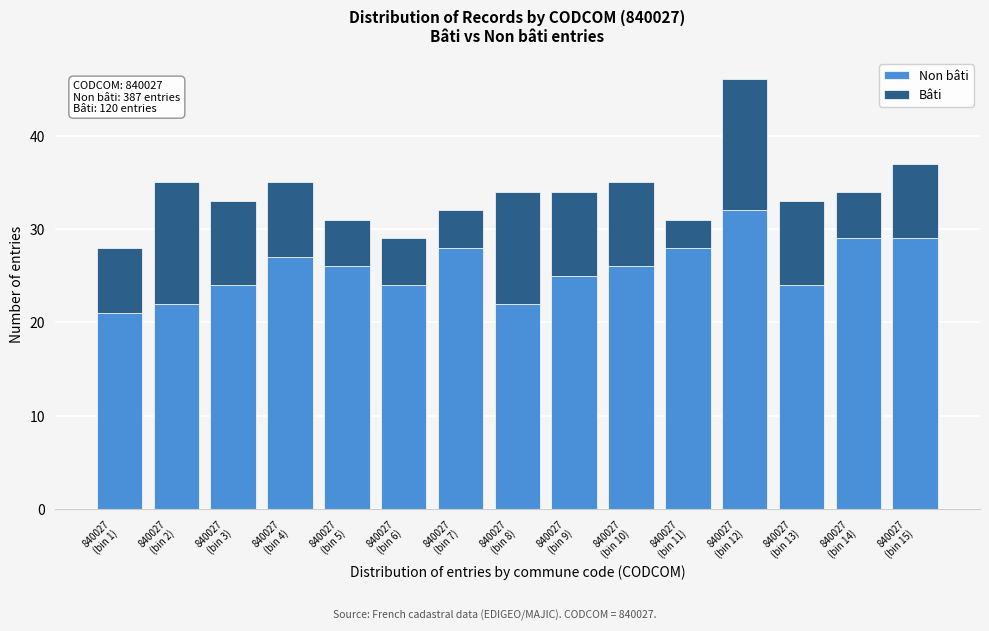

Reading right to left, list the values for the Non bâti series.

29	29	24	32	28	26	25	22	28	24	26	27	24	22	21